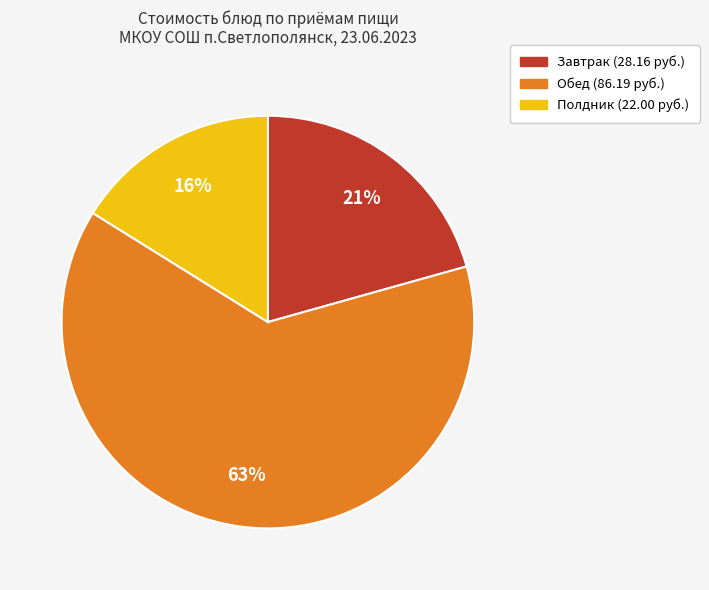

To the nearest percent, what is the average slice percentage?

33%